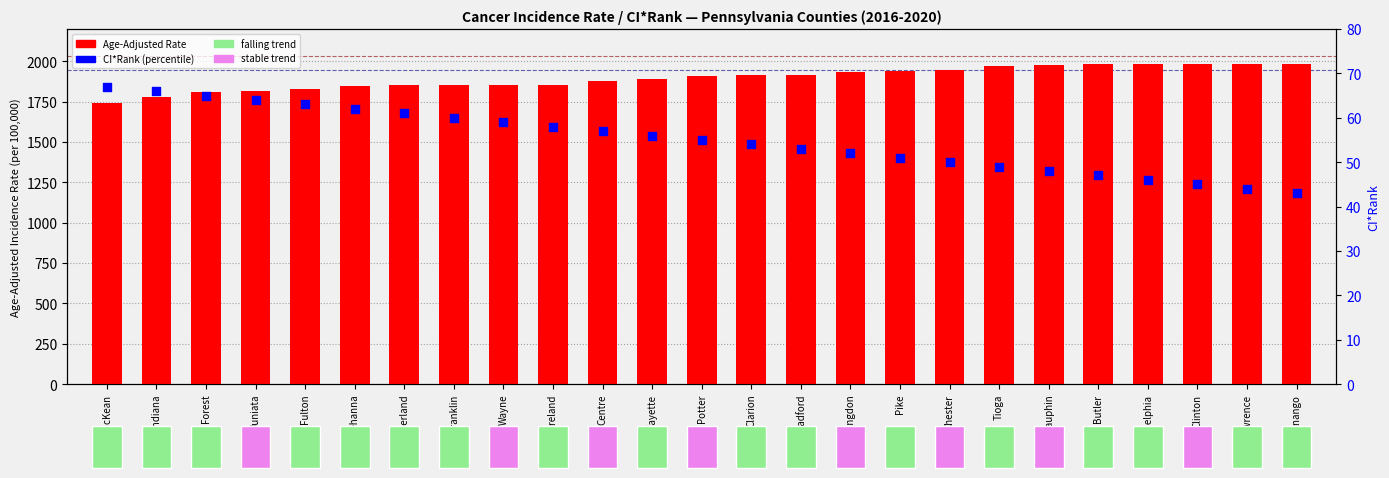

What is the change in value from Franklin to Dauphin?

+125.9